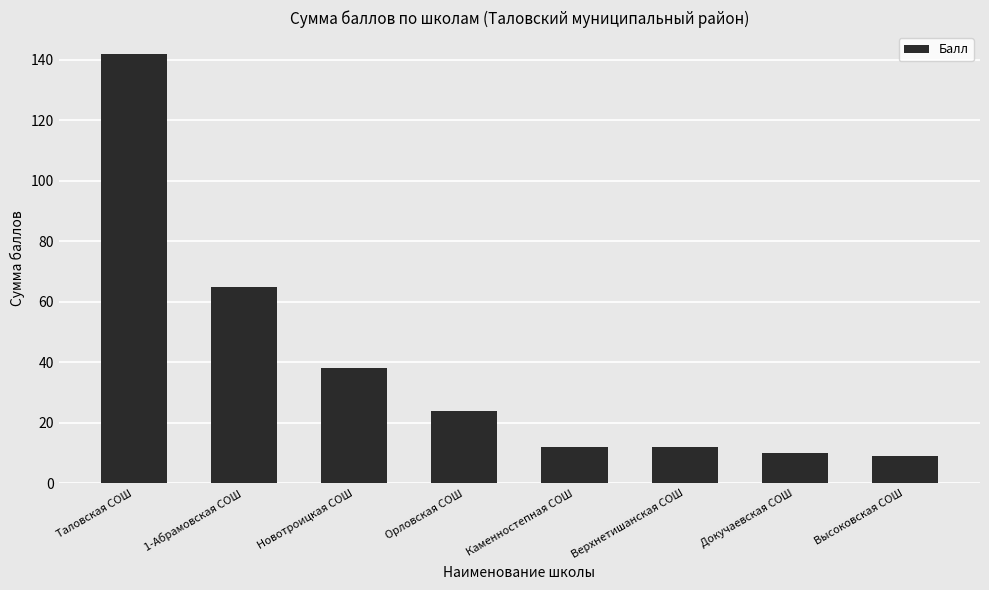

What is the ratio of the value at Новотроицкая СОШ to the value at 1-Абрамовская СОШ?

0.6